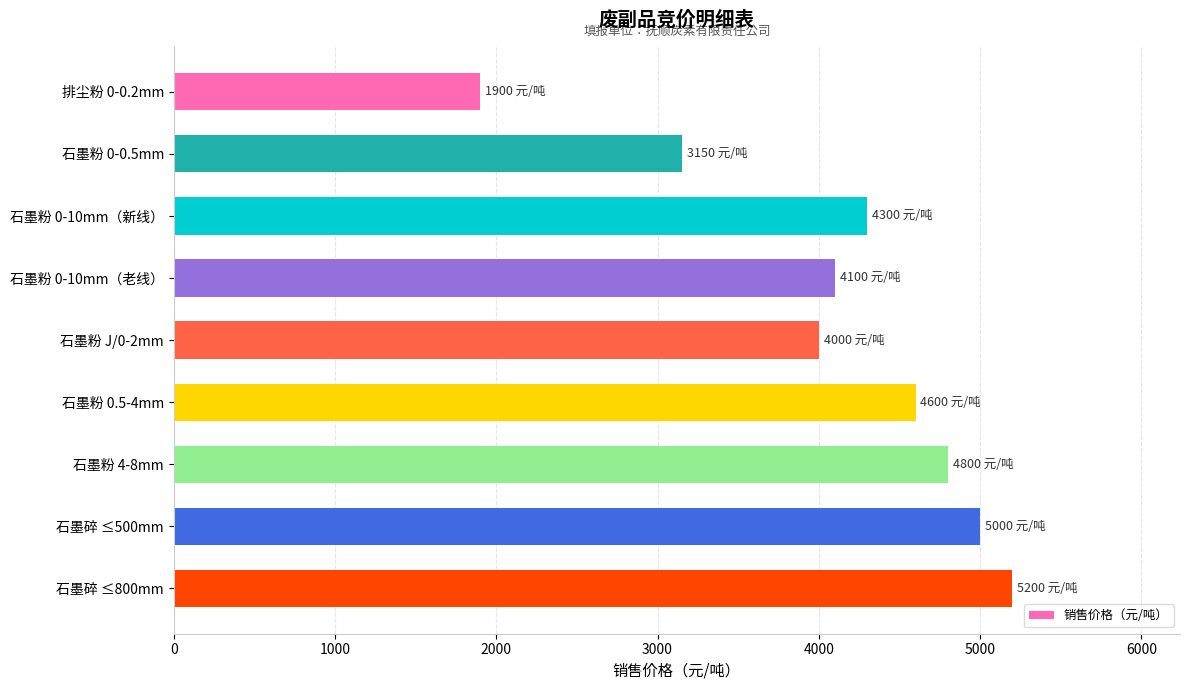

Rank the categories by value from highest to lowest.

石墨碎 ≤800mm, 石墨碎 ≤500mm, 石墨粉 4-8mm, 石墨粉 0.5-4mm, 石墨粉 0-10mm（新线）, 石墨粉 0-10mm（老线）, 石墨粉 J/0-2mm, 石墨粉 0-0.5mm, 排尘粉 0-0.2mm